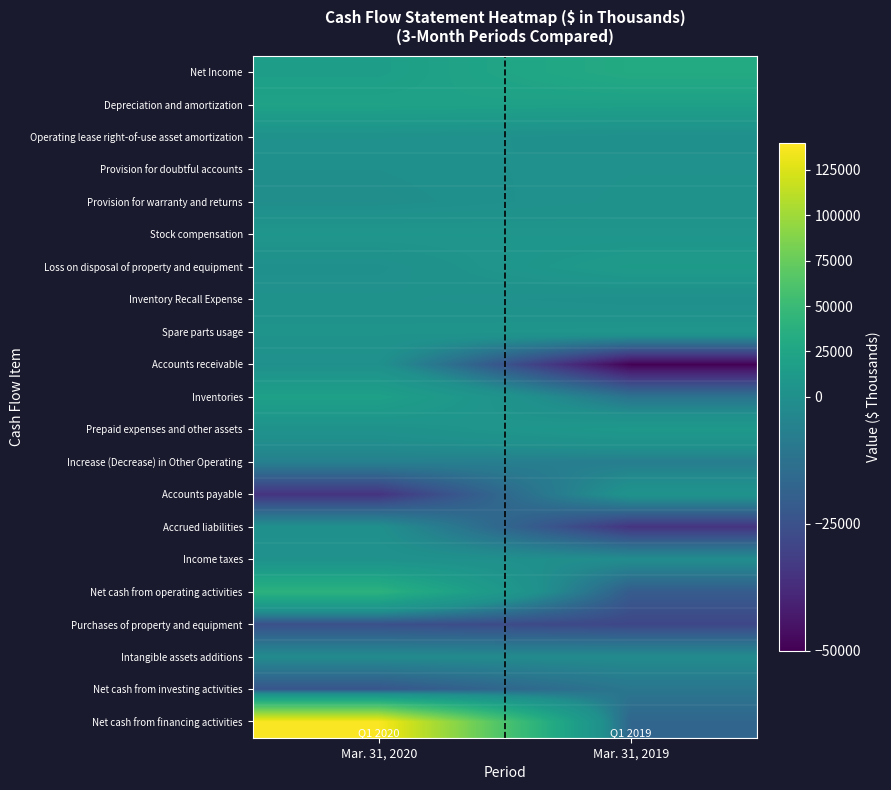

Which label corresponds to the largest value in the chart?

Mar. 31, 2020